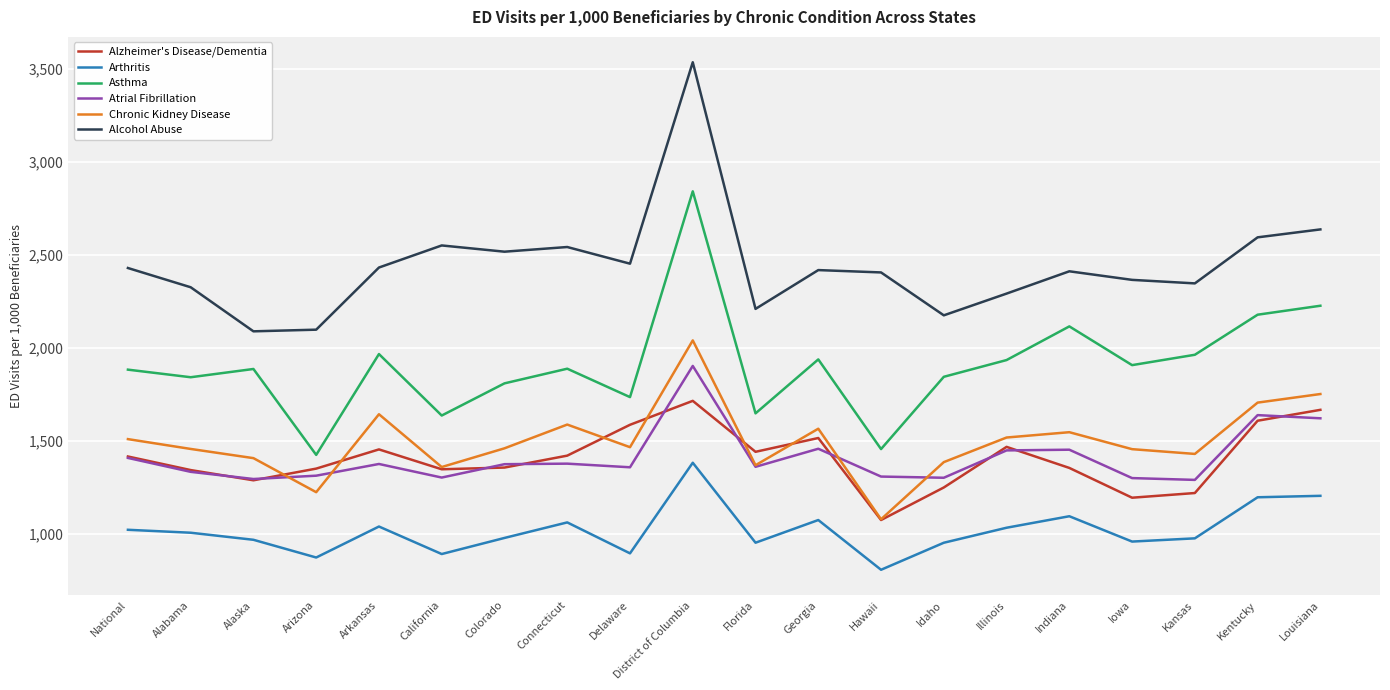

What value does the Alcohol Abuse series have at District of Columbia?

3536.9